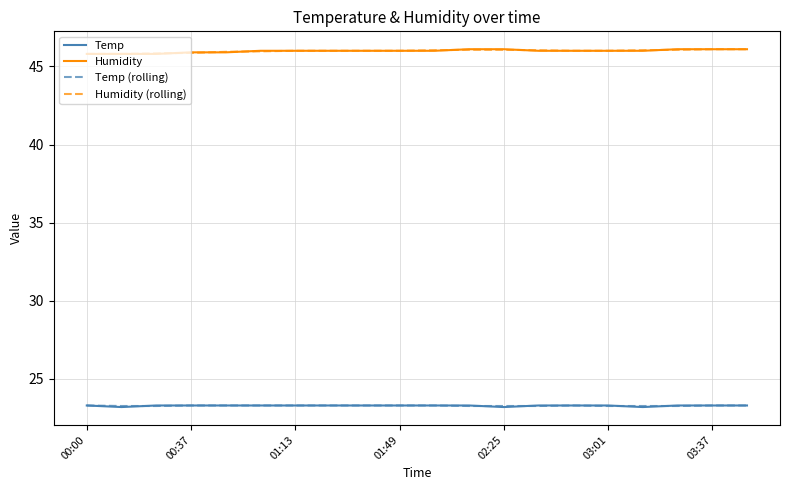

What is the smallest value displayed?

23.2